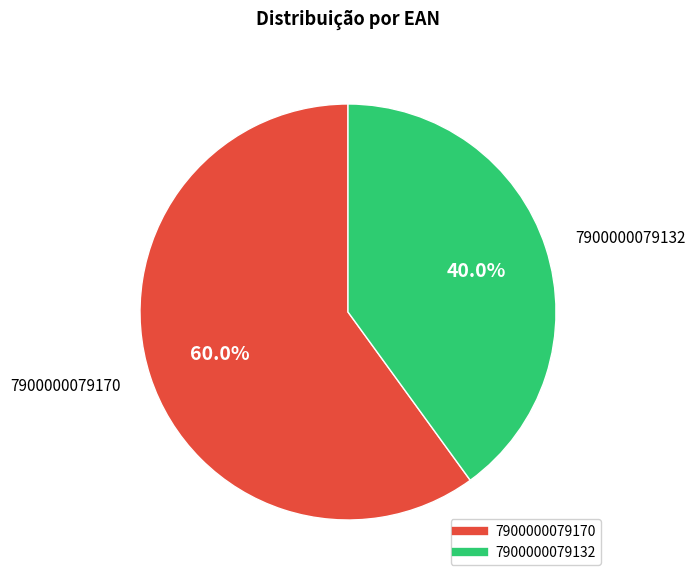

What portion of the pie excludes 7900000079170?

40.0%